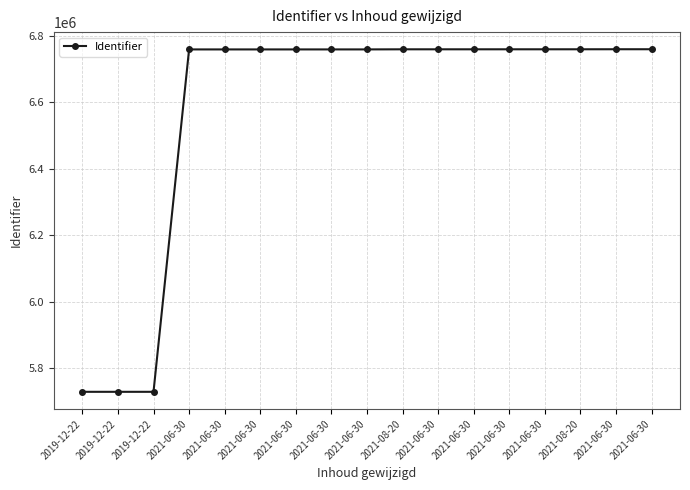

What is the average value?

6577558